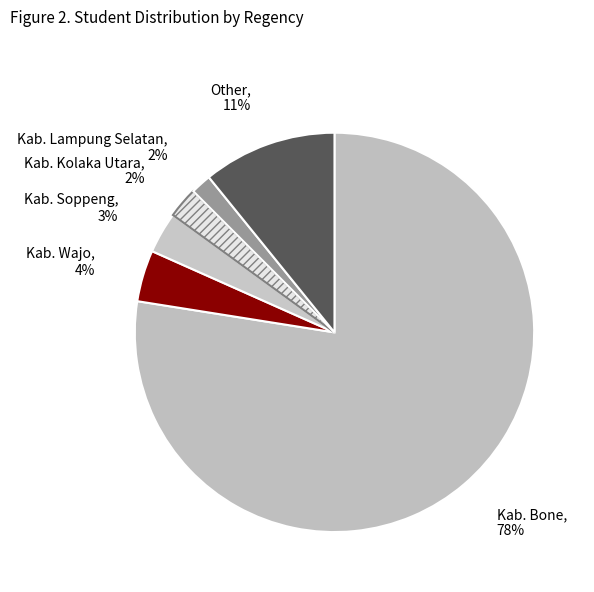

Approximately how many times larger is the value at Kab. Wajo compared to Other?

0.4